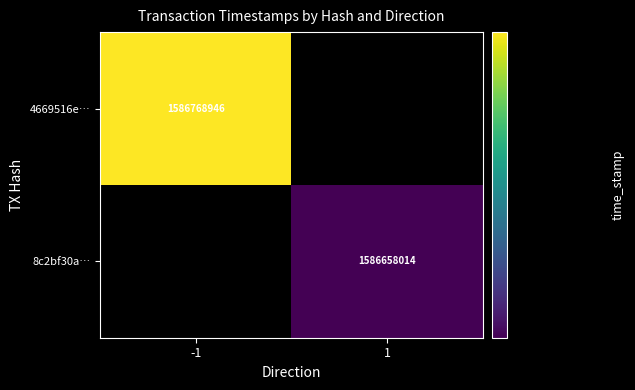

The 4669516e… series shows 1586768946 at -1. True or false?

True